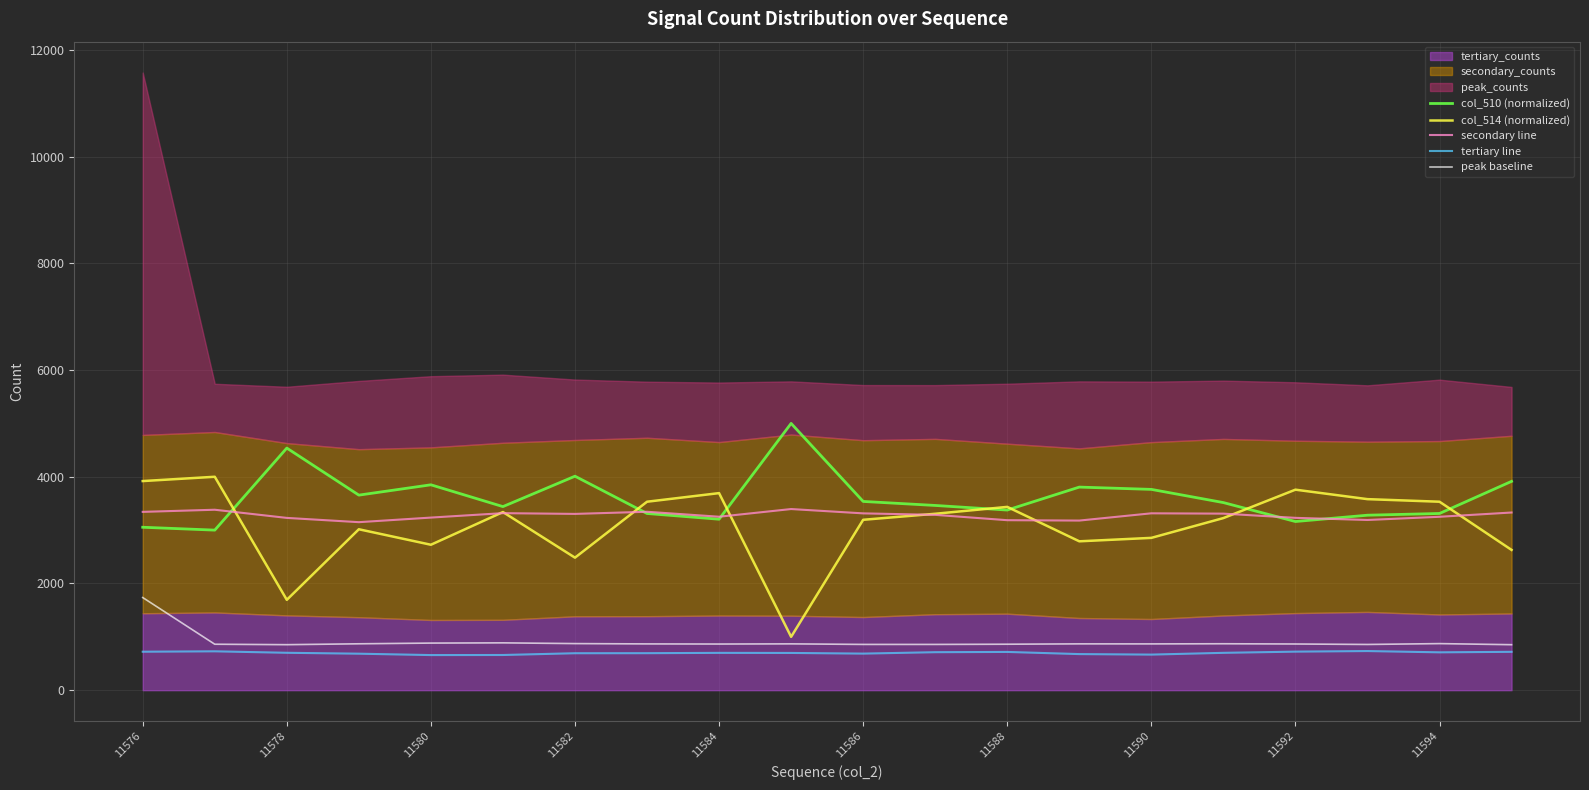

What is the lowest value of the peak baseline series?

852.6